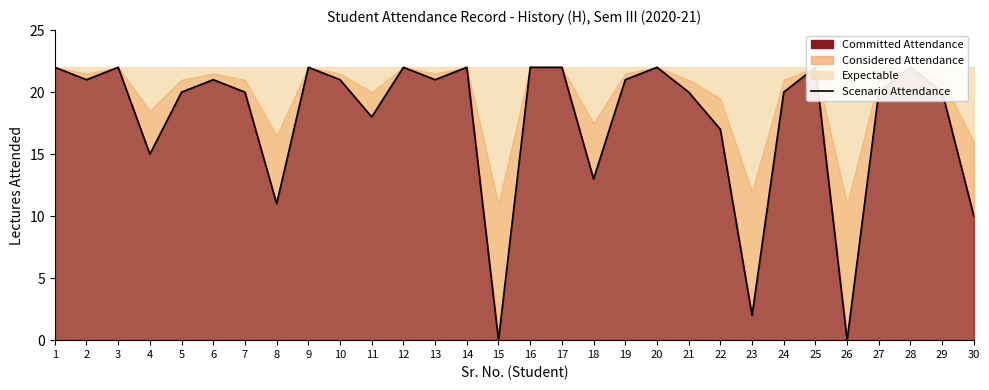

How many lines are shown in the chart?

1